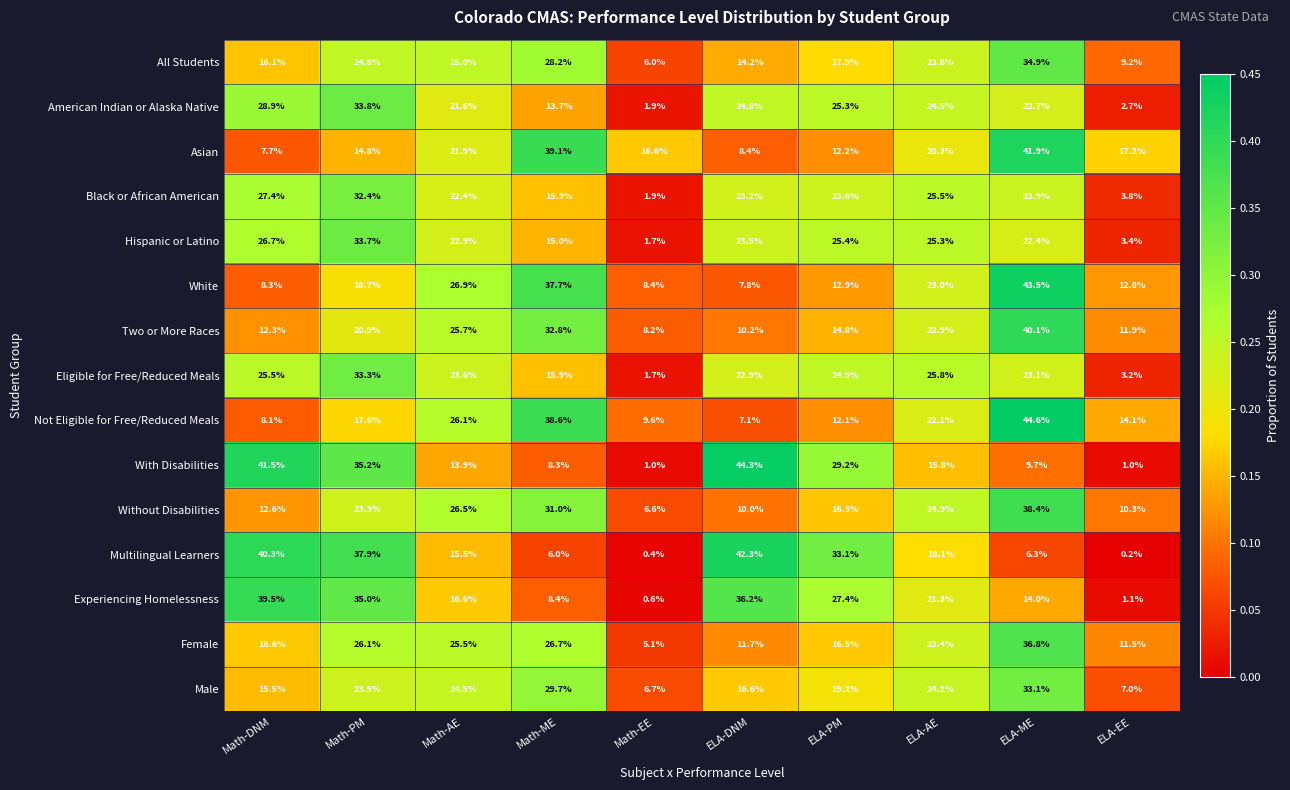

What is the sum of the Not Eligible for Free/Reduced Meals values at Math-DNM and ELA-AE?

30.2